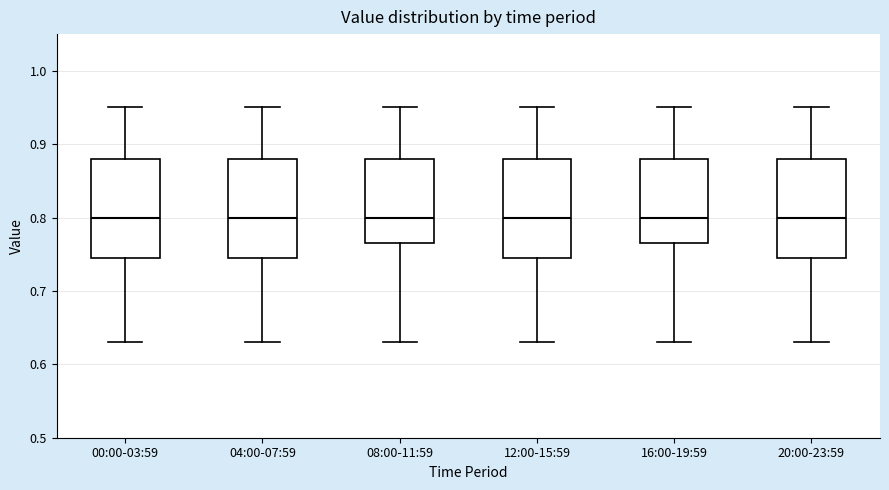

Where does the upper whisker of the box for 12:00-15:59 end on the y-axis? The values are not printed on the chart, so give them approximately, as read against the axis.

0.95